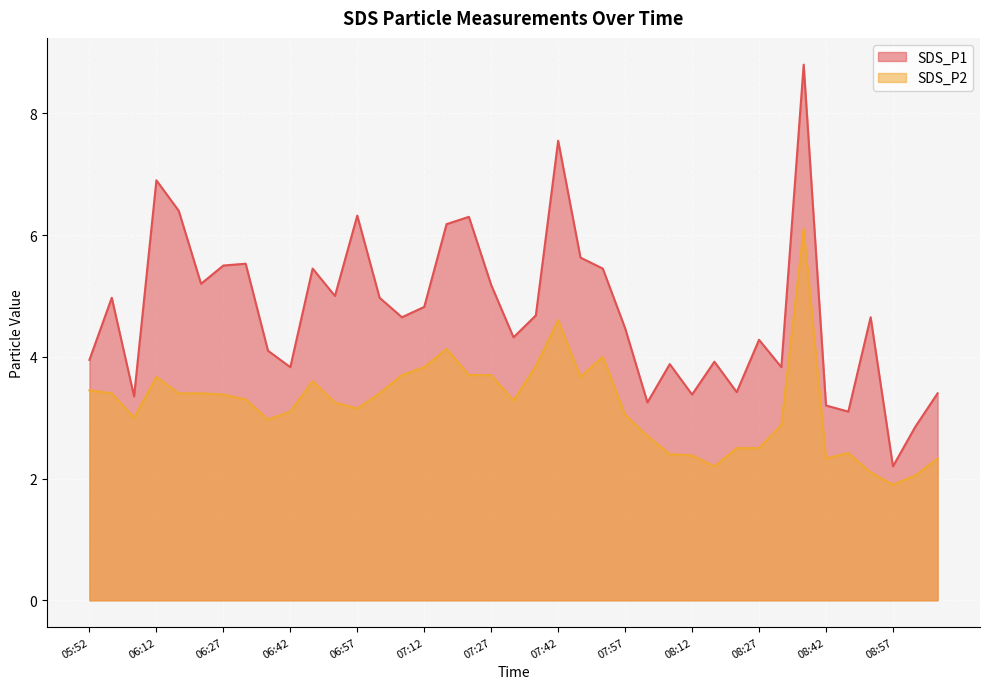

At how many categories does at least one series exceed 6?

7